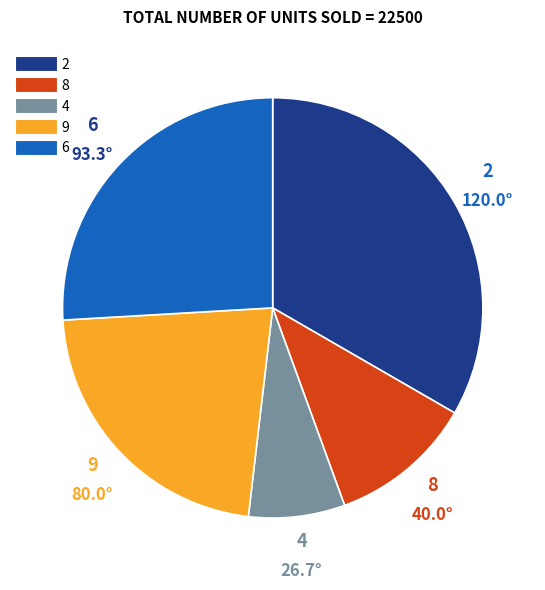

Which category has the biggest portion of the pie?

2